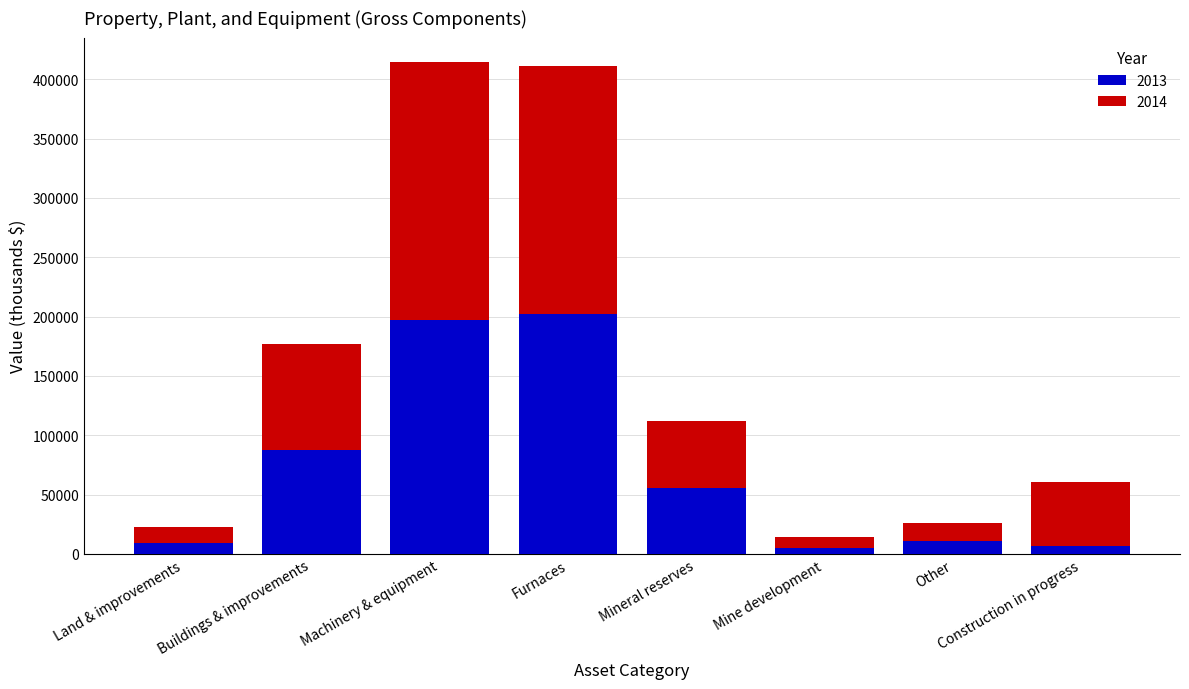

True or false: 2013 has a value of 29667 at Buildings & improvements.

False